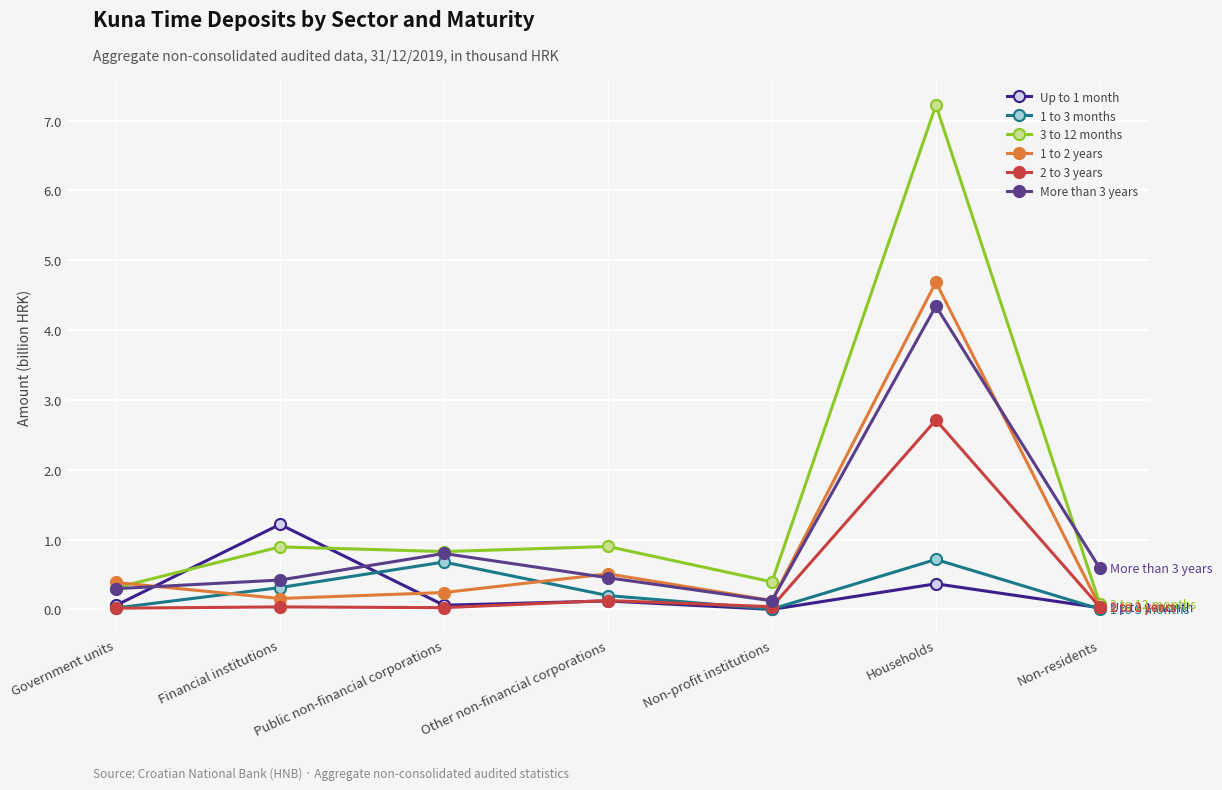

What is the sum of the 1 to 2 years values at Households and Non-residents?

4.7